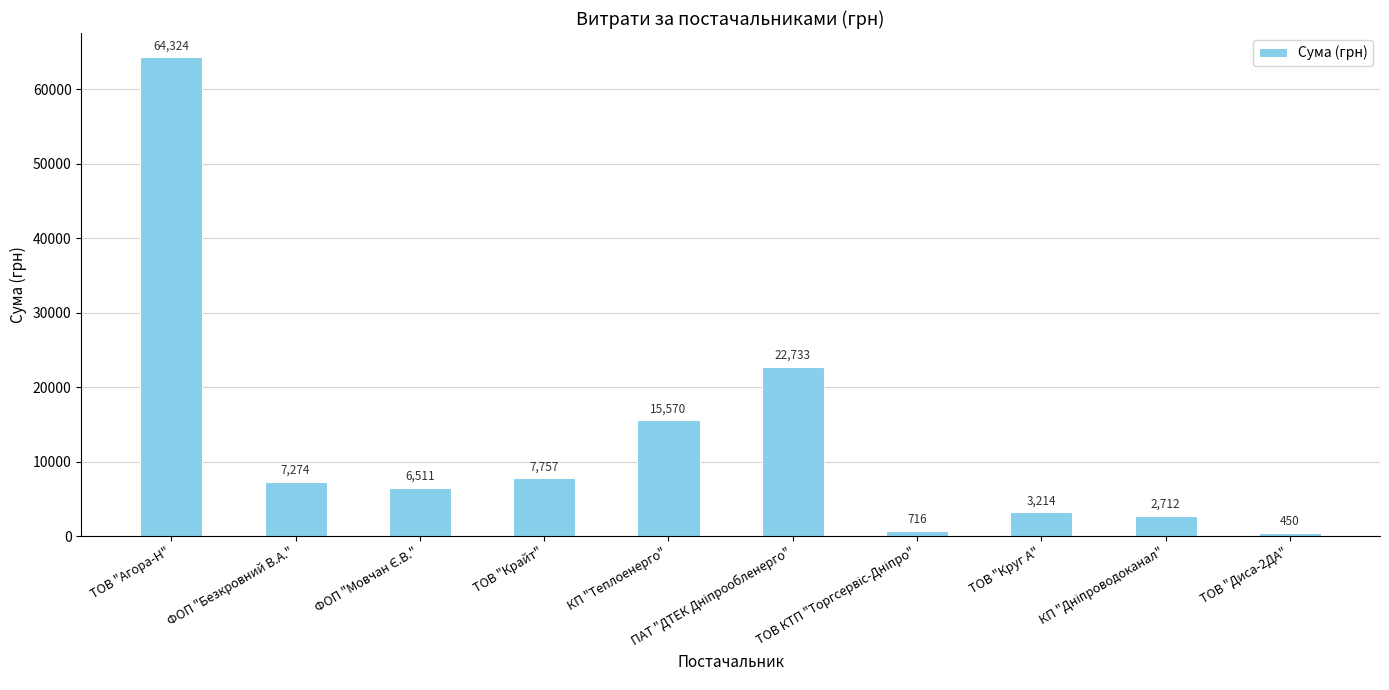

Does the chart contain stacked bars?

No